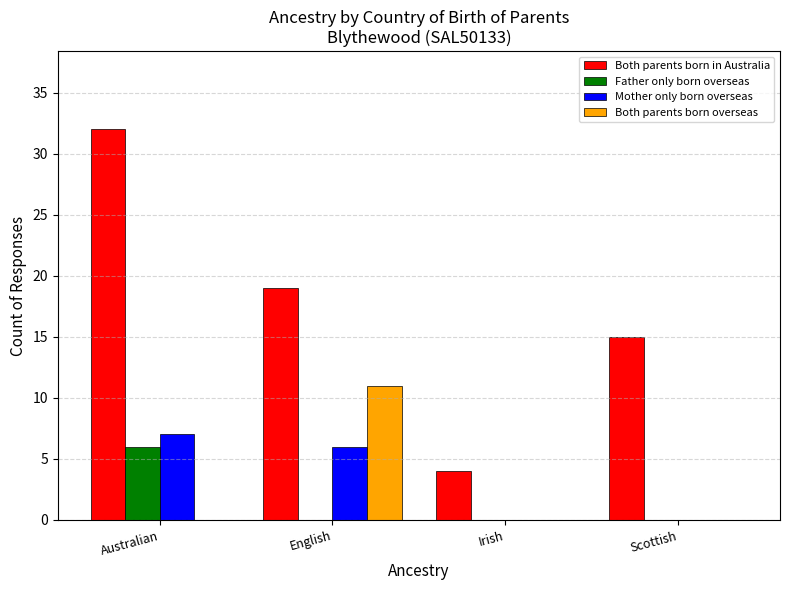

Reading left to right, what are all the values shown in this chart?

Both parents born in Australia: Australian=32	English=19	Irish=4	Scottish=15
Father only born overseas: Australian=6	English=0	Irish=0	Scottish=0
Mother only born overseas: Australian=7	English=6	Irish=0	Scottish=0
Both parents born overseas: Australian=0	English=11	Irish=0	Scottish=0